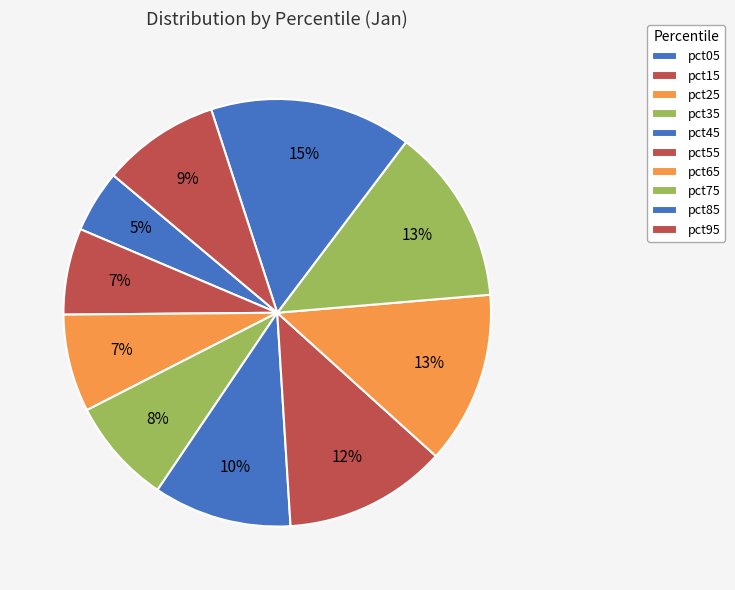

Does any single category account for the majority?

No